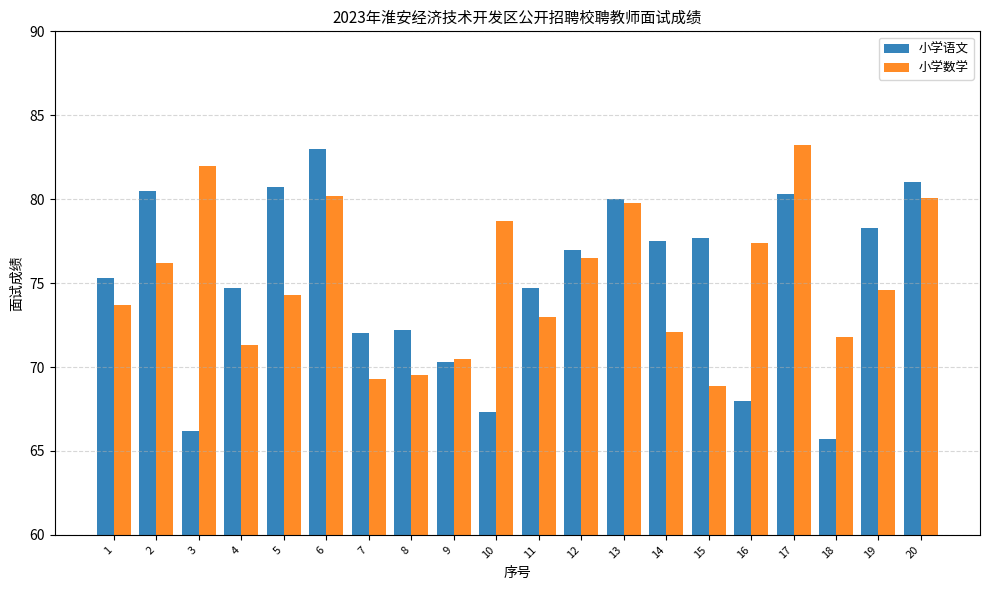

True or false: 小学语文 has a value of 77.5 at 14.

True